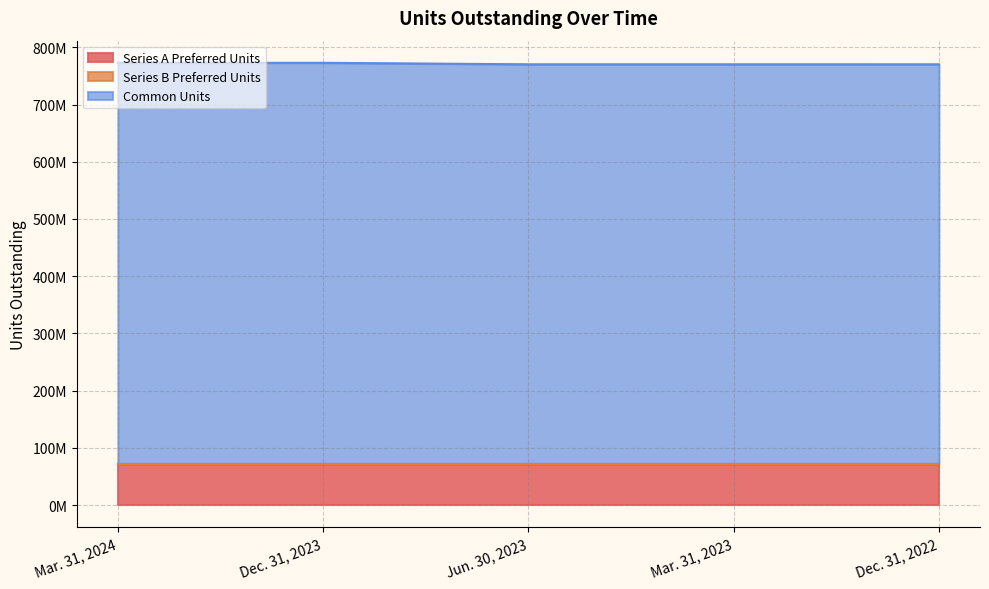

Where is Series A Preferred Units nearest to the value 71090468?

Mar. 31, 2024